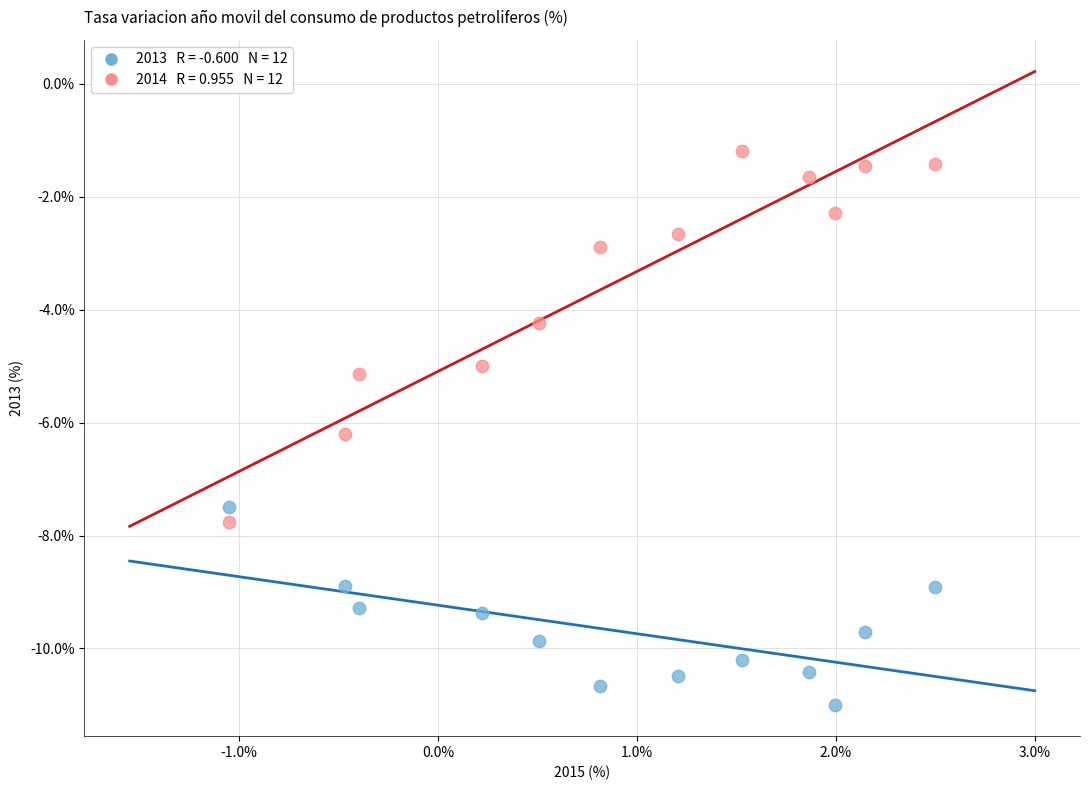

Across all data points, what is the range of Y values (max minus min)?

9.8